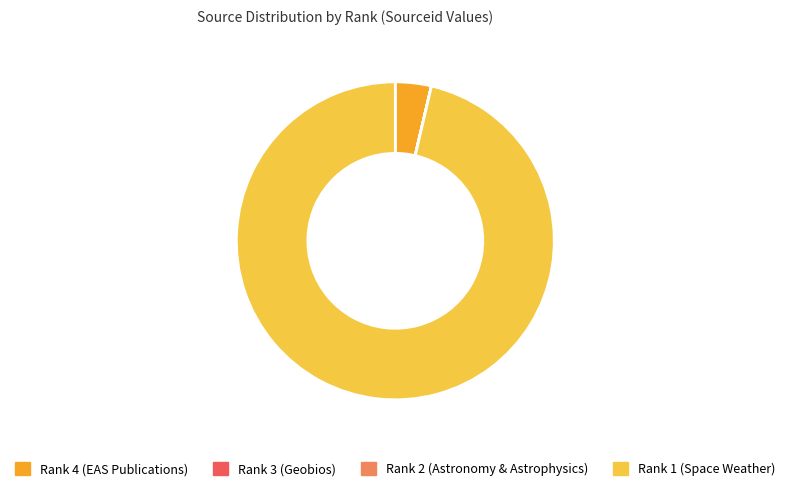

Which category accounts for the majority?

Rank 1 (Space Weather)